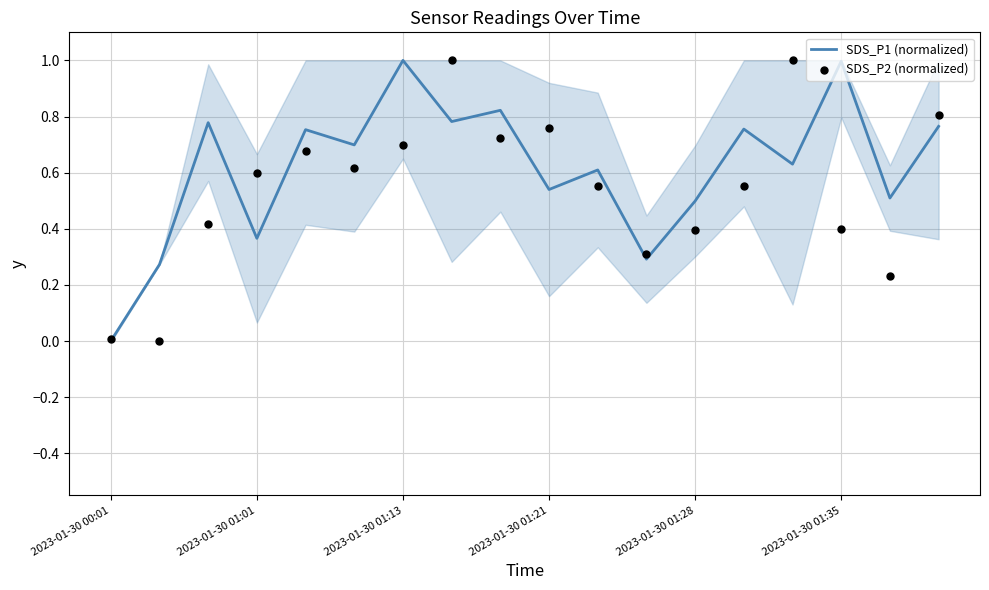

What are all the series names shown in the legend?

SDS_P1 (normalized), SDS_P2 (normalized)